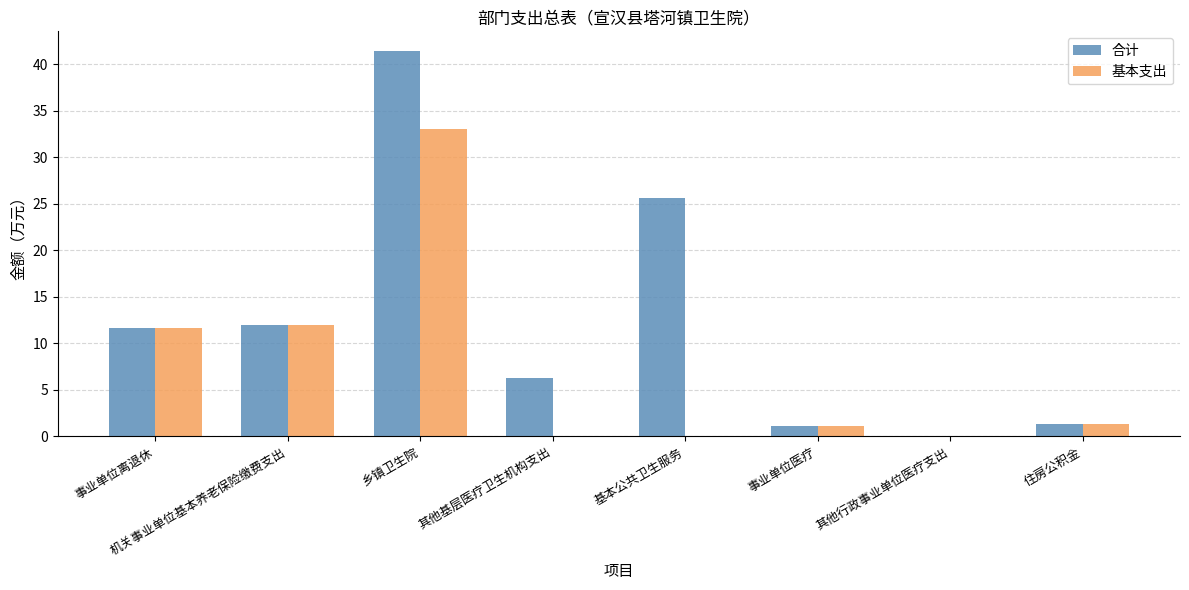

Is the value of 基本支出 at 乡镇卫生院 greater than the value of 合计 at 其他行政事业单位医疗支出?

Yes